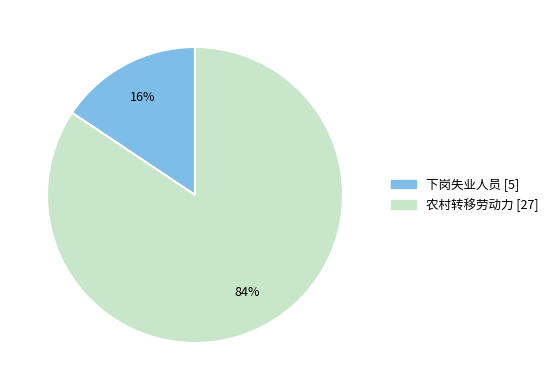

Combined, do 下岗失业人员 and 农村转移劳动力 account for over 50%?

Yes